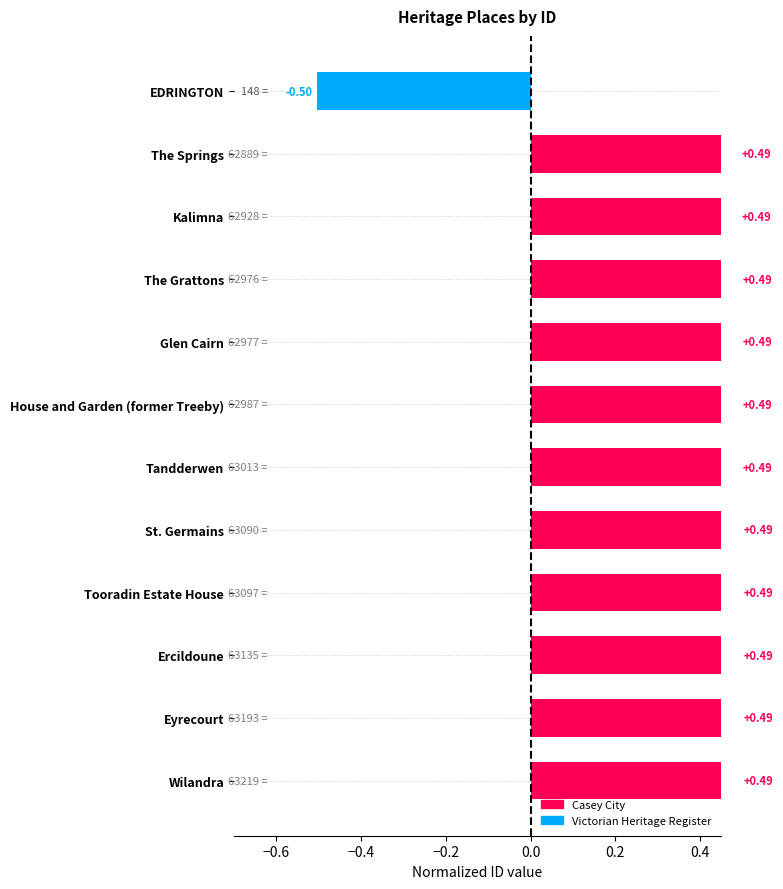

At which label does the data first exceed 0?

The Springs